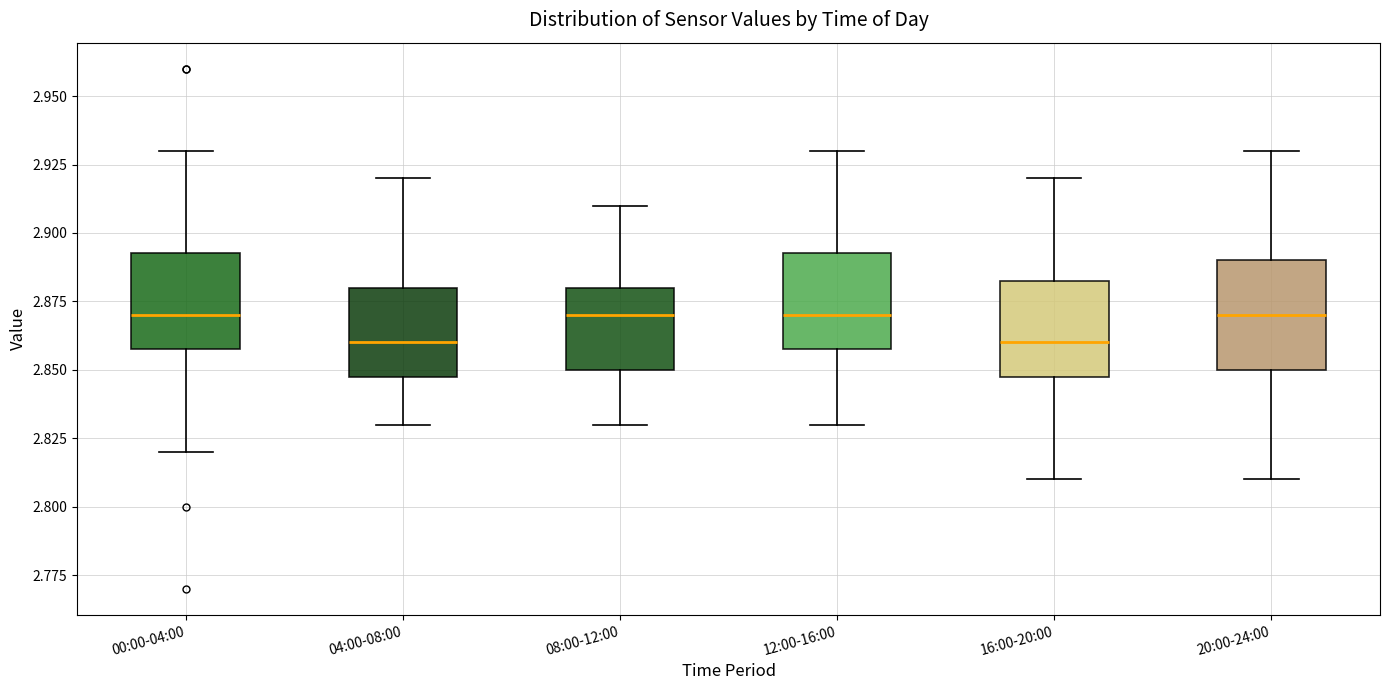

Where is the upper edge of the box for 08:00-12:00 on the y-axis? The values are not printed on the chart, so give them approximately, as read against the axis.

2.880